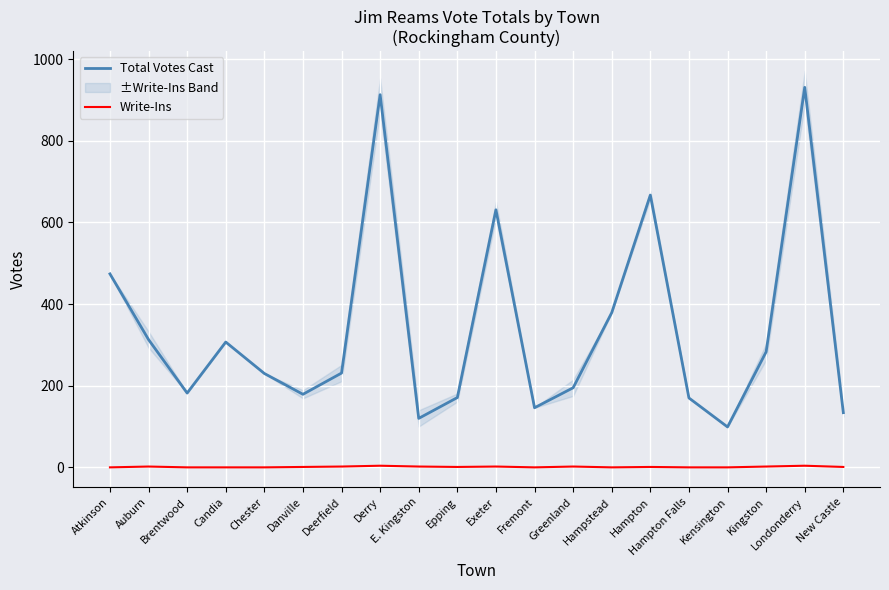

Count the number of data series in this chart.

2